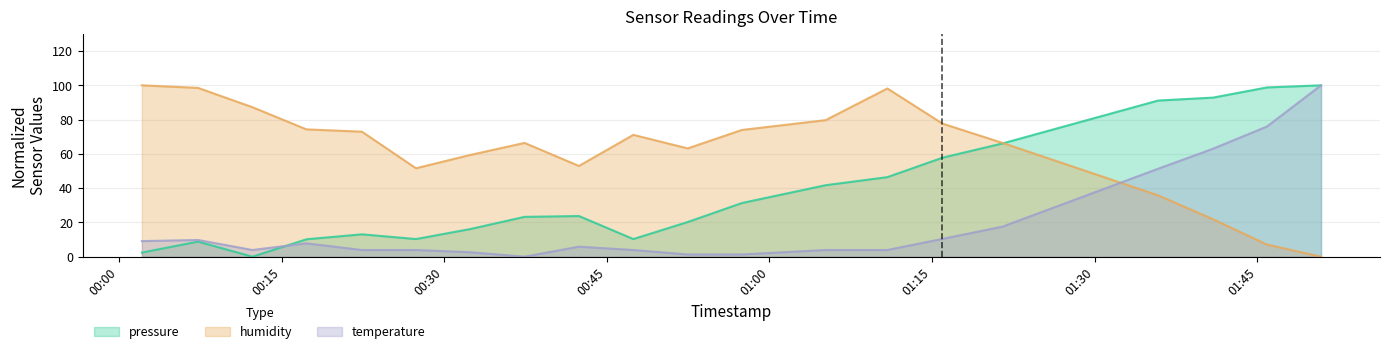

Between 2023-04-05T00:52:28 and 2023-04-05T00:47:27, which is larger?

2023-04-05T00:52:28